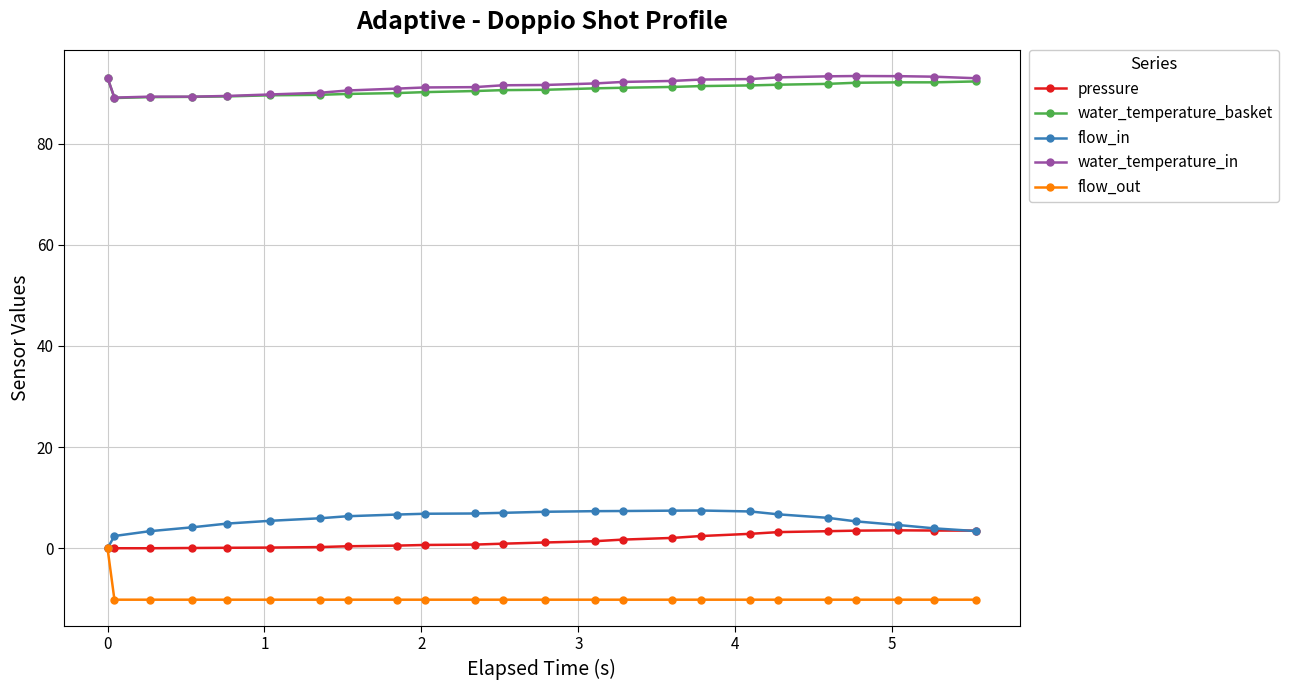

What is the maximum value for pressure?

3.5